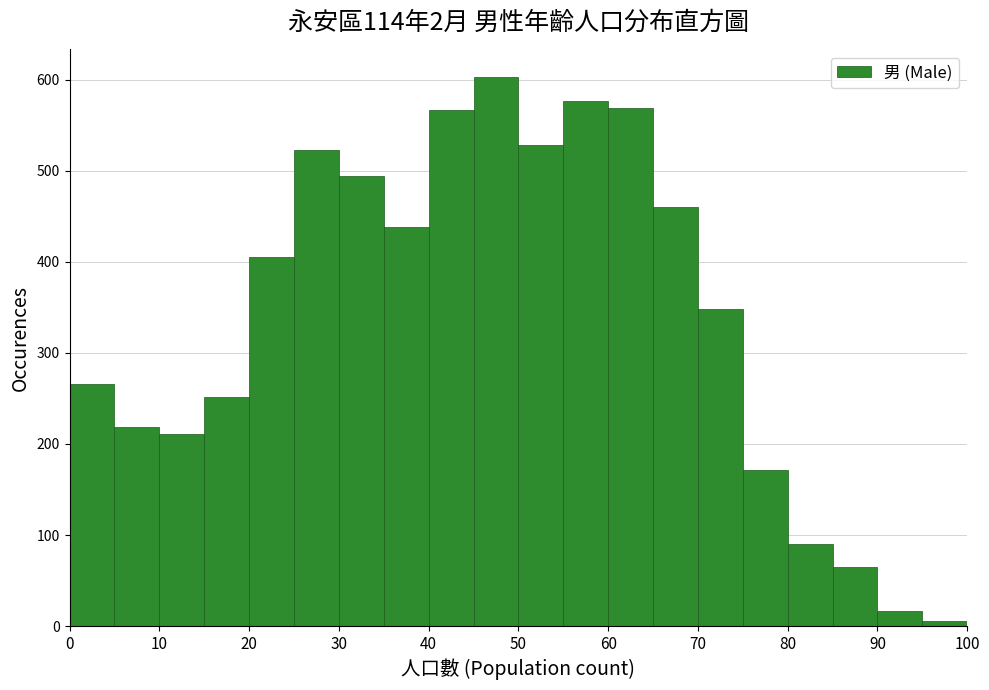

How tall is the bar that spans 80 to 85 on the x-axis? The values are not printed on the chart, so give them approximately, as read against the axis.

90